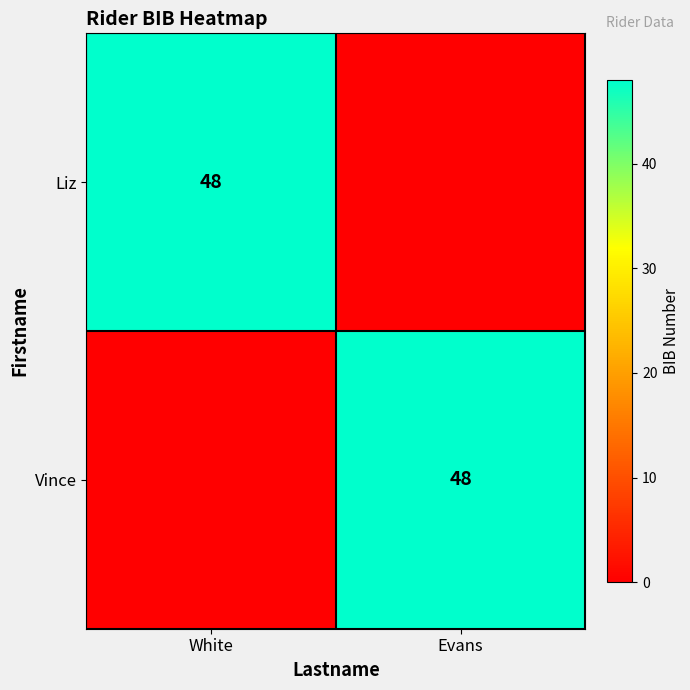

True or false: Vince has a value of 48 at Evans.

True